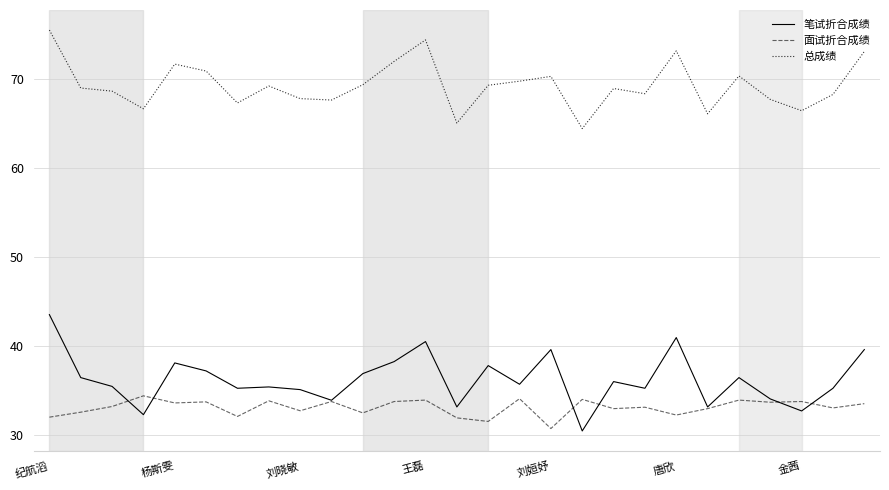

List the series in order of their peak value, highest first.

总成绩, 笔试折合成绩, 面试折合成绩